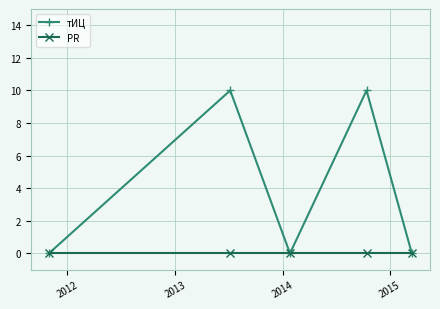

Reading left to right, transcribe all the data shown in this chart.

тИЦ: 0	10	0	10	0
PR: 0	0	0	0	0